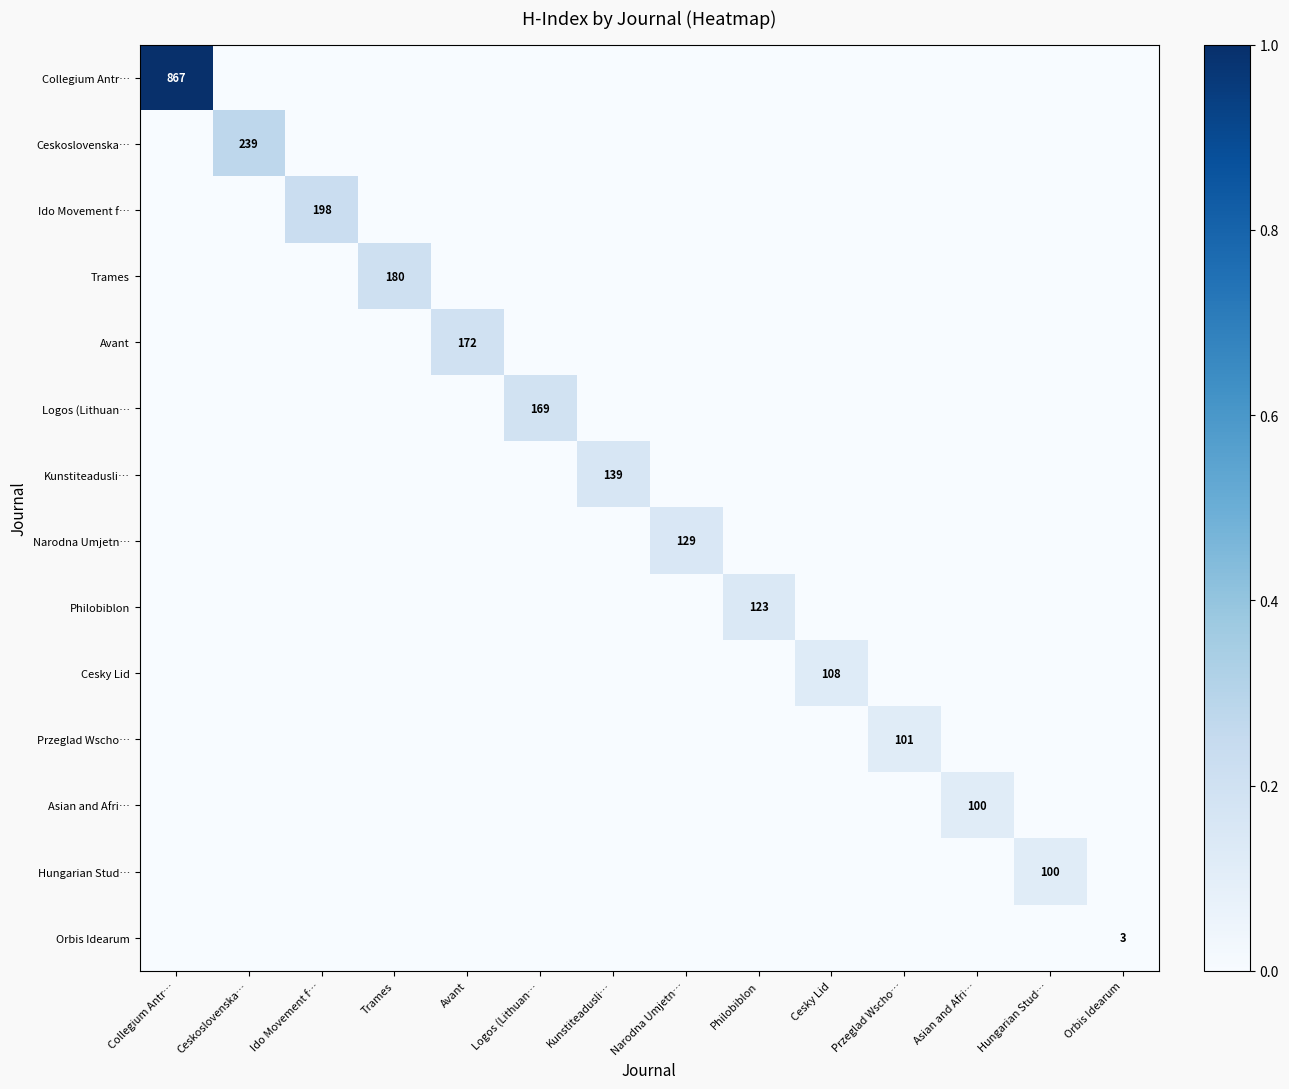

Which series has the widest spread of values?

Collegium Antr…